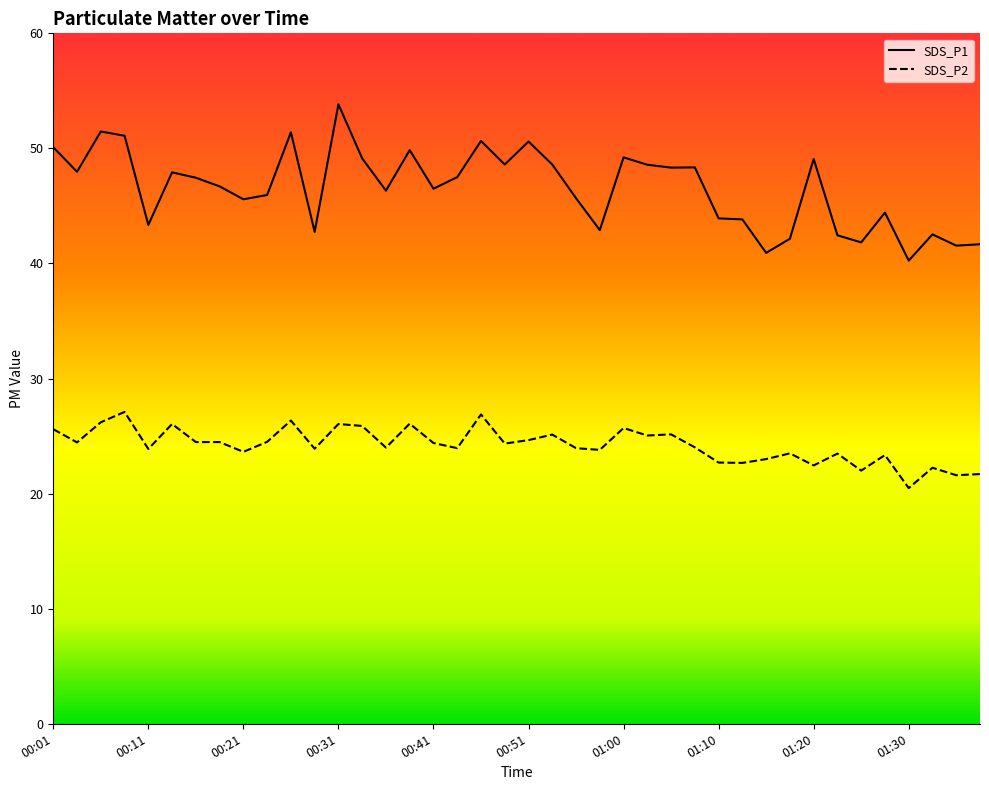

What value does the SDS_P1 series have at 00:48?

48.6